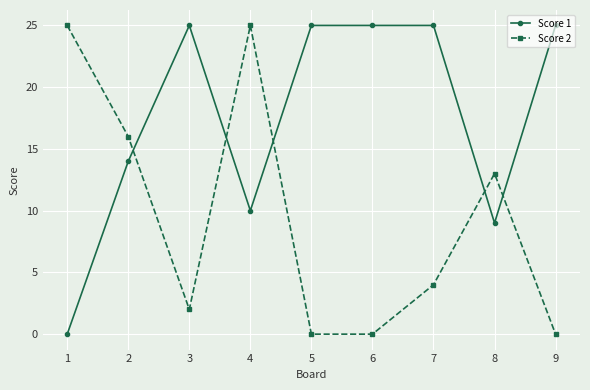

What is the highest value of the Score 1 series?

25